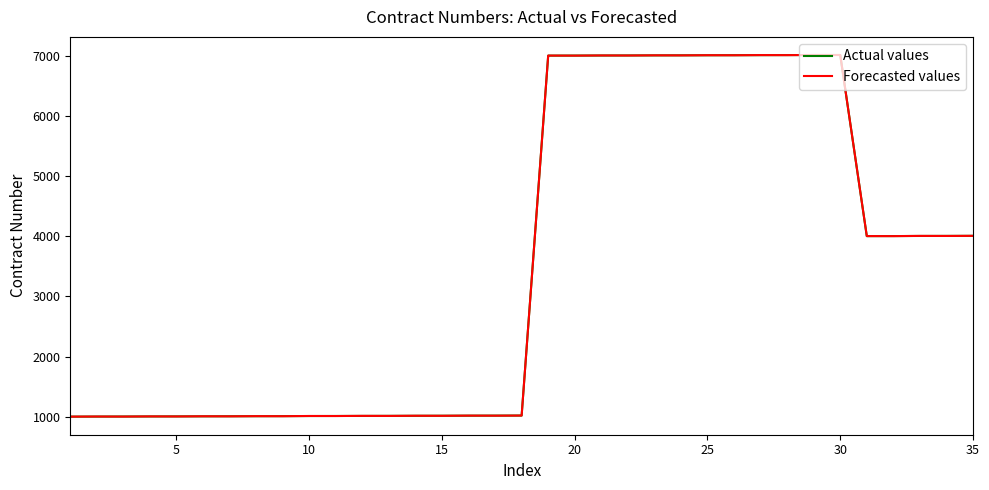

What is the minimum value shown in the chart?

1001